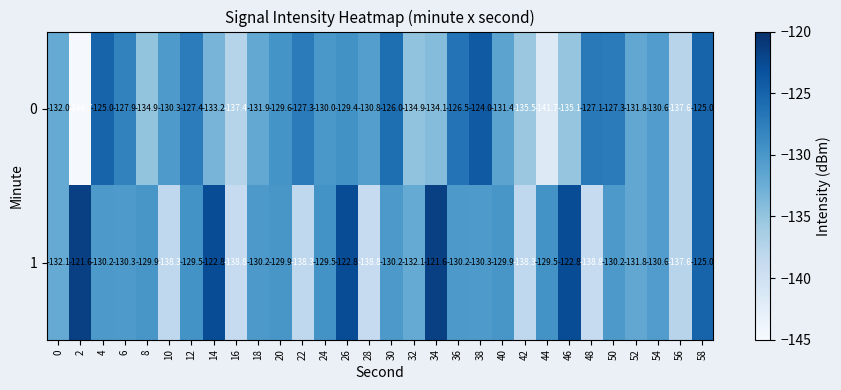

At which category is the sum across all series the highest?

58